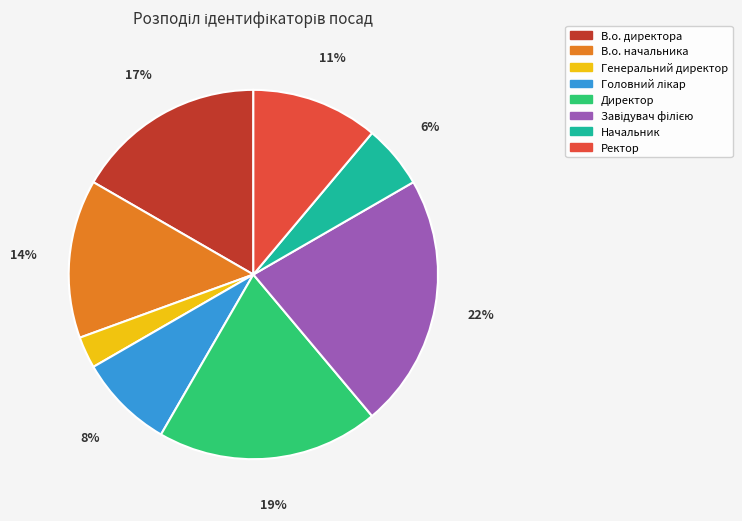

Is the sum of Директор and Генеральний директор greater than half?

No